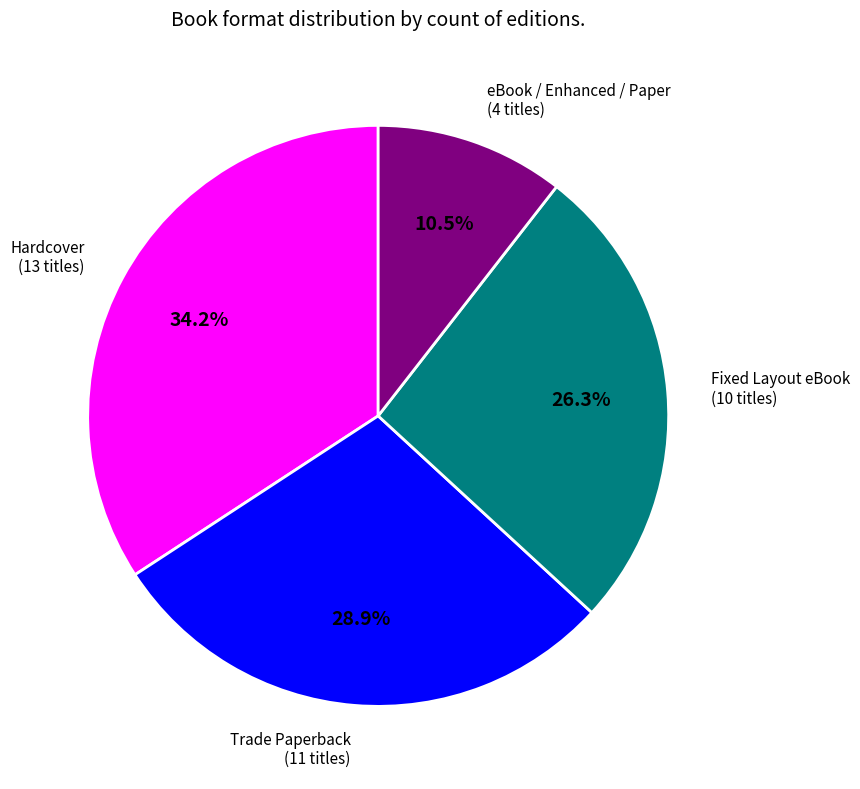

Does any single category account for the majority?

No